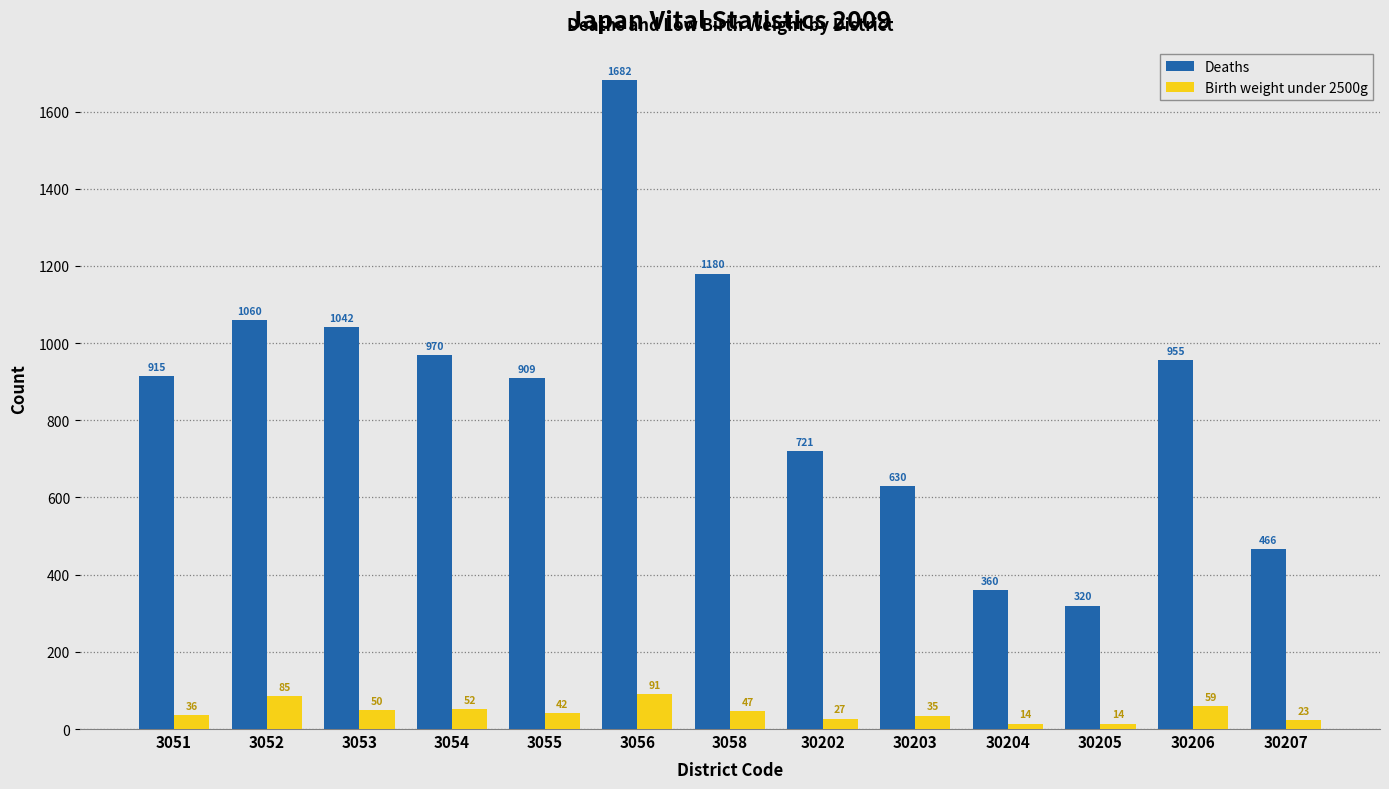

What value does the Deaths series have at 30202, to the nearest 50?

700